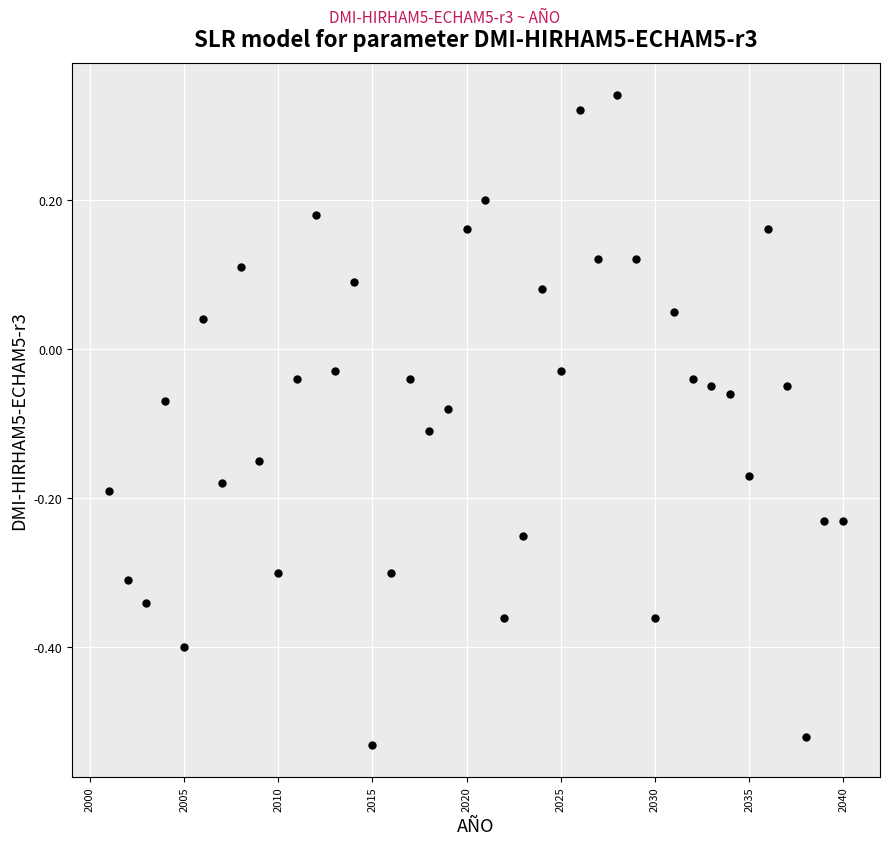

What is the range of X values (max minus min)?

39.0